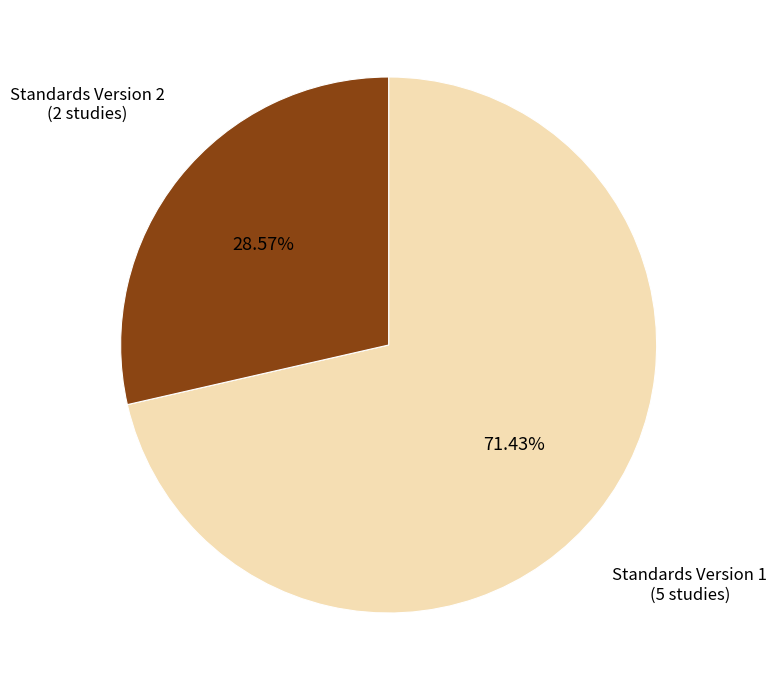

Is there a majority slice in this chart?

Yes